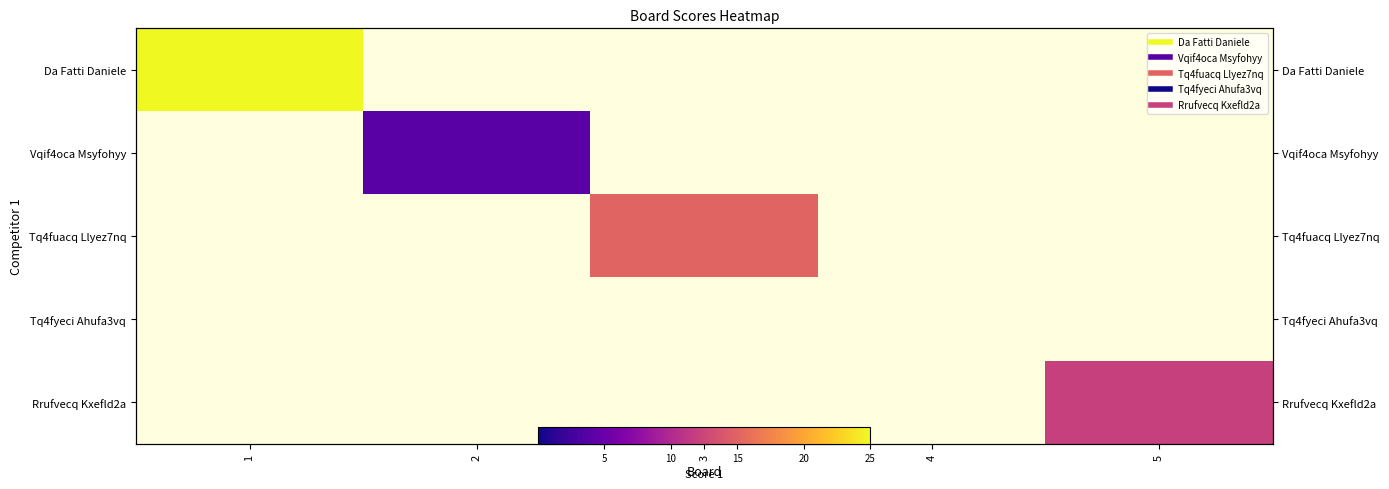

How many values in Da Fatti Daniele are above zero?

1